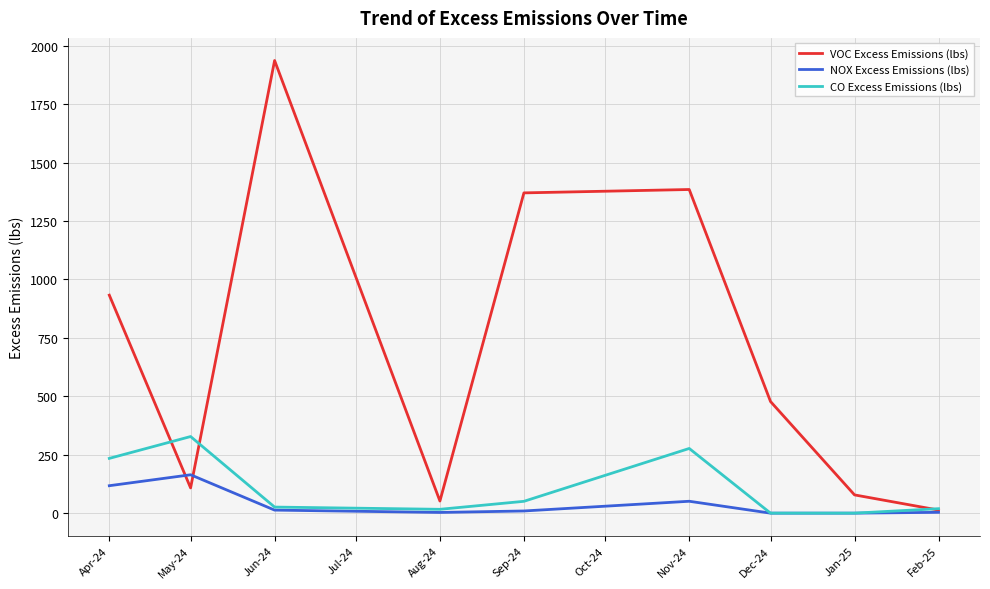

Where do VOC Excess Emissions (lbs) and CO Excess Emissions (lbs) first cross each other?

Apr-24 and May-24